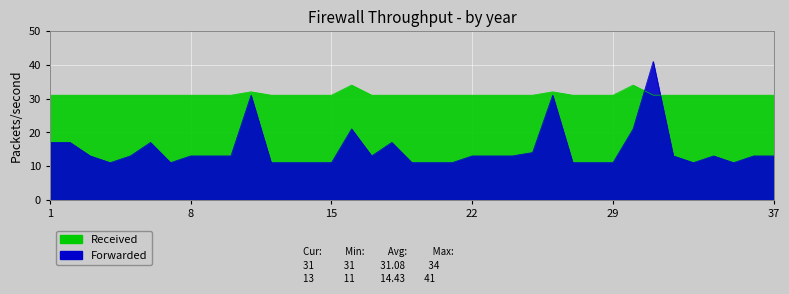

Which series has the largest range (max minus min)?

Forwarded